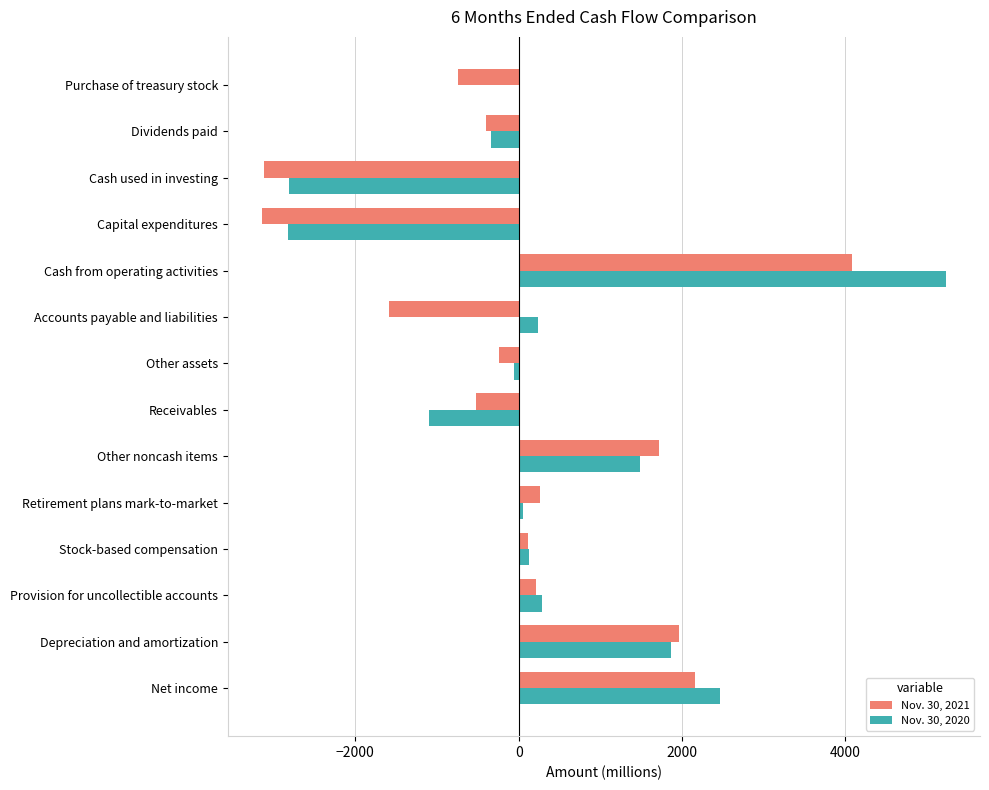

Which series changed the most between Cash from operating activities and Purchase of treasury stock?

Nov. 30, 2020